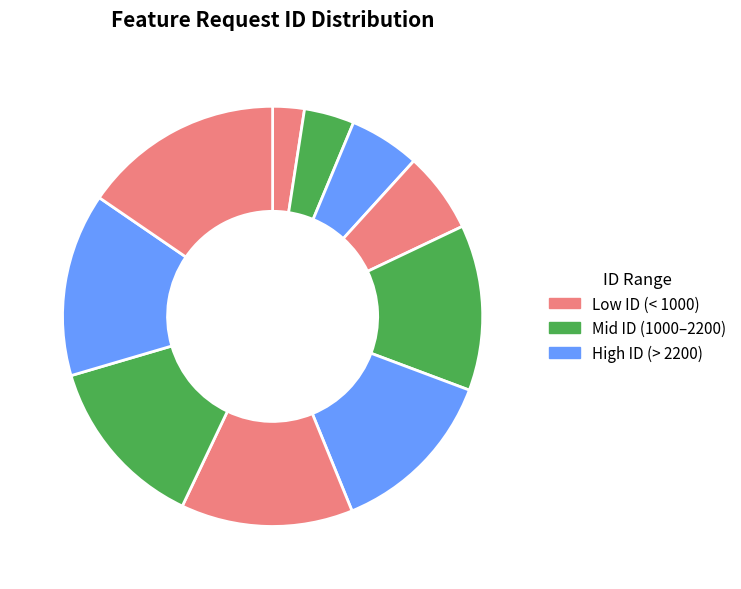

How many segments does this pie chart have?

10